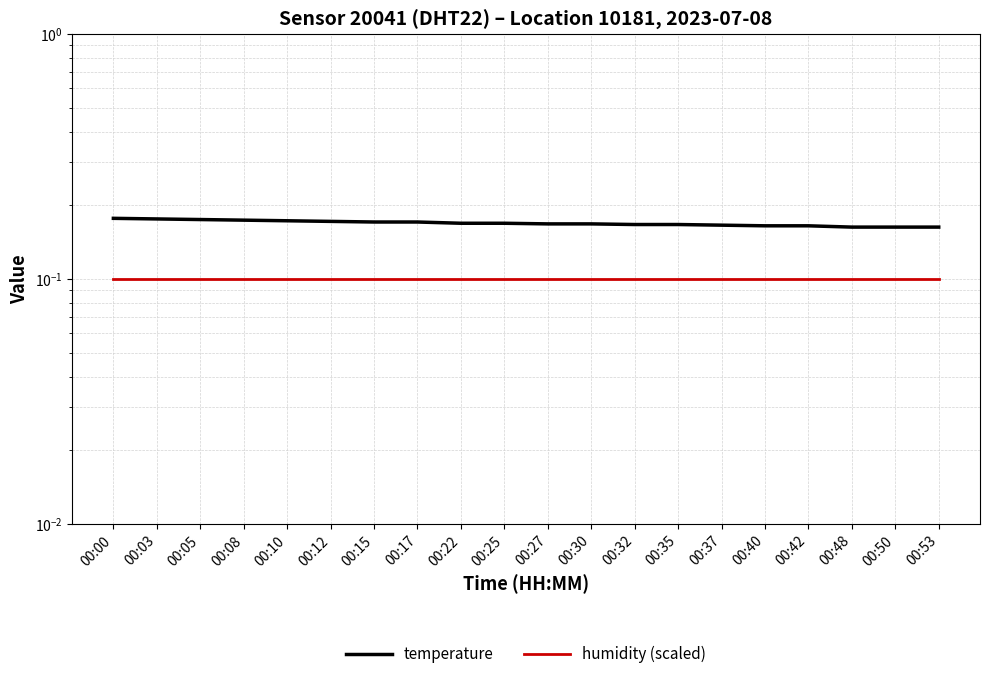

True or false: humidity (scaled) has more than 0 points higher than both neighbors.

False